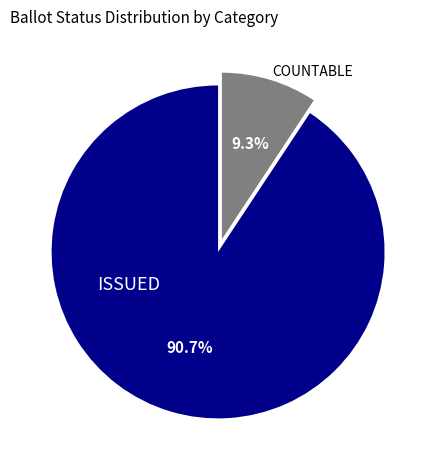

Between COUNTABLE and ISSUED, which is larger?

ISSUED